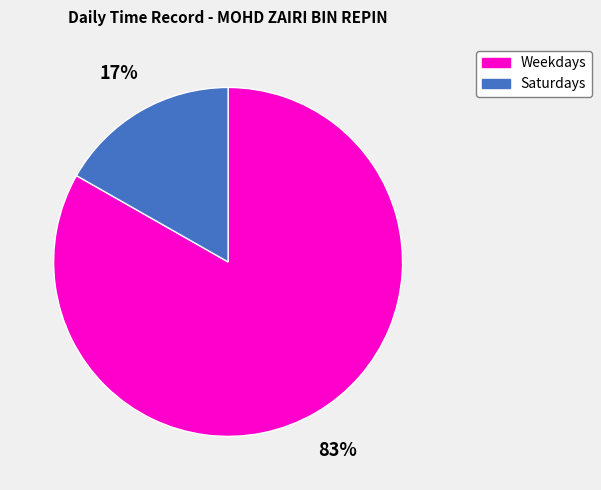

Which slice represents more than half of the pie?

Weekdays